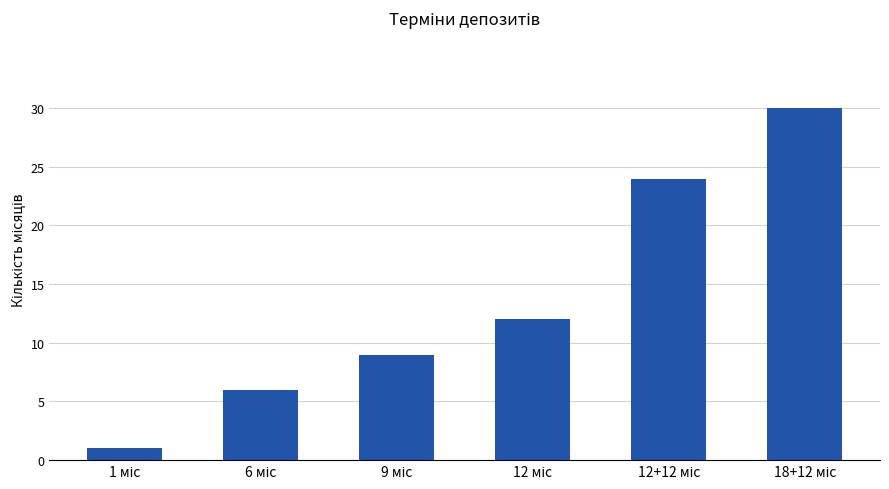

What is the difference between the second highest and minimum values?

23